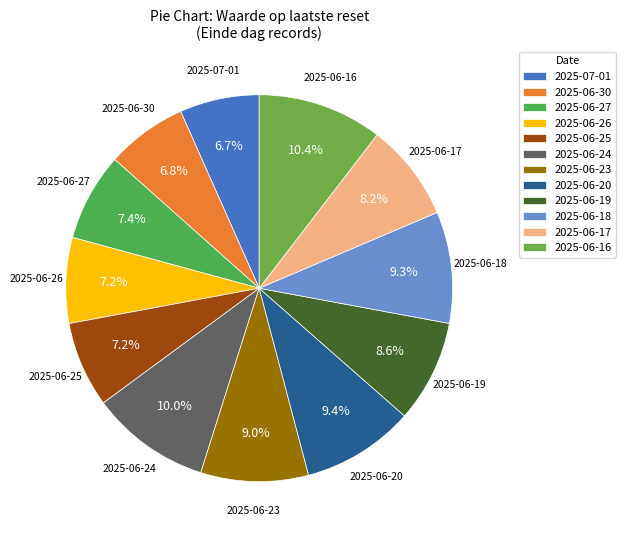

What percentage do 2025-06-24 and 2025-06-27 together represent?

17.4%